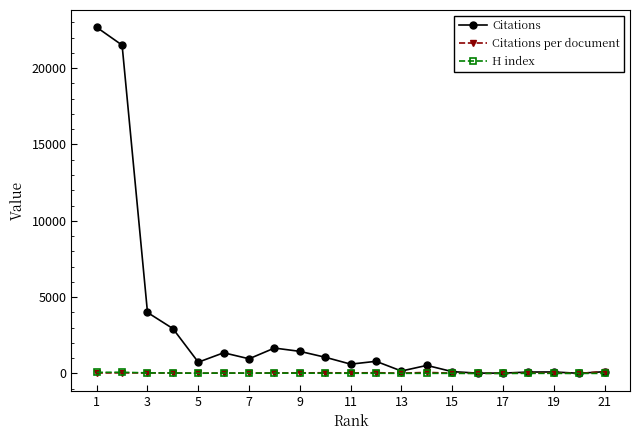

Which series has the largest total across all categories?

Citations